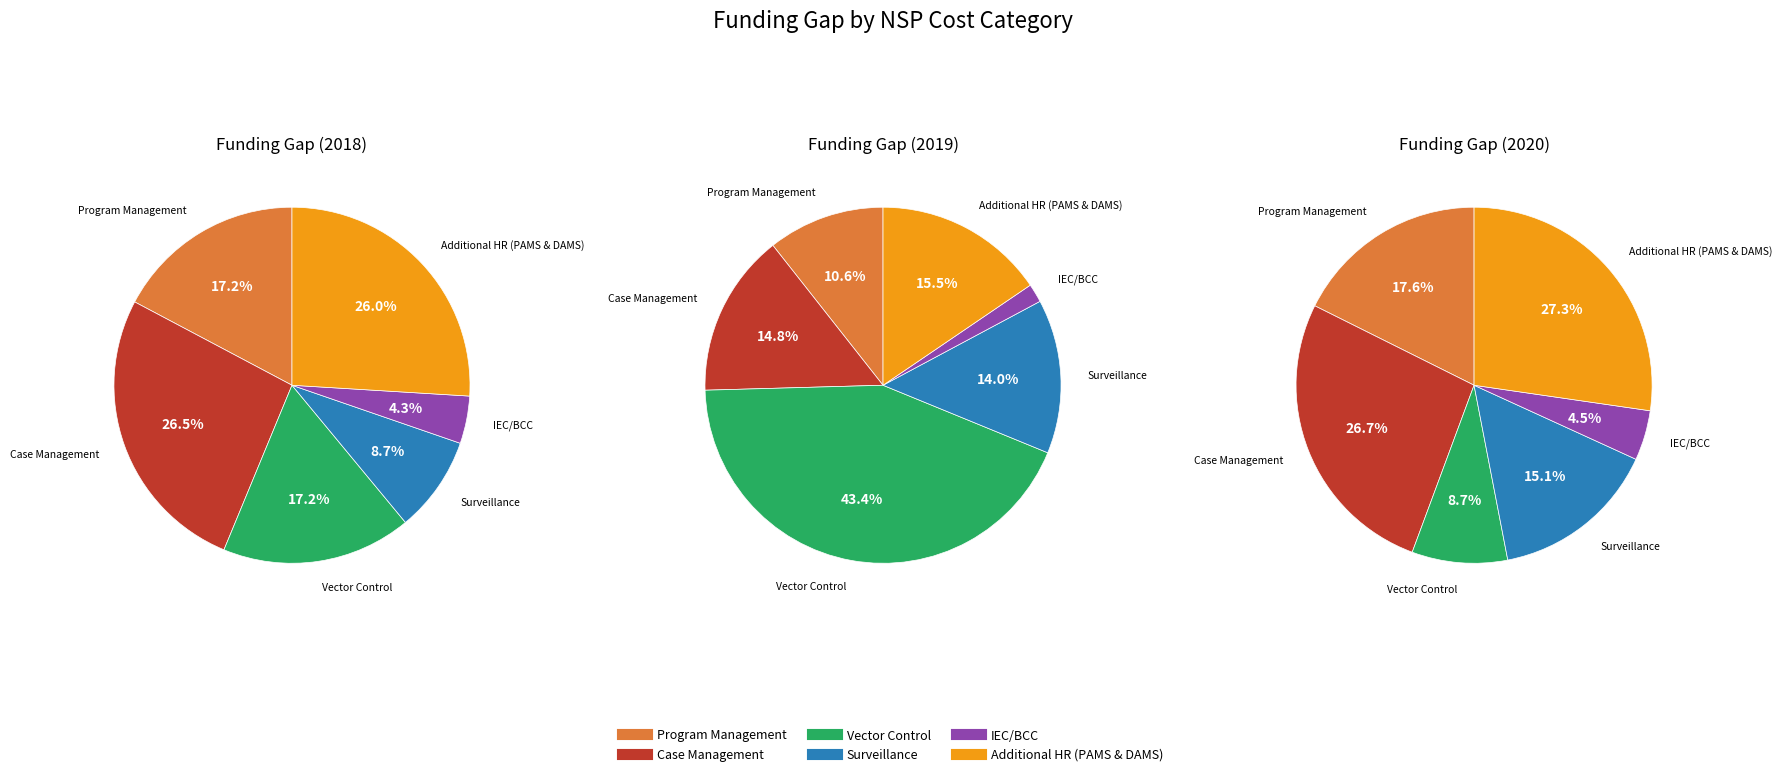

What is the difference between the highest and lowest values at Case Management?

204626